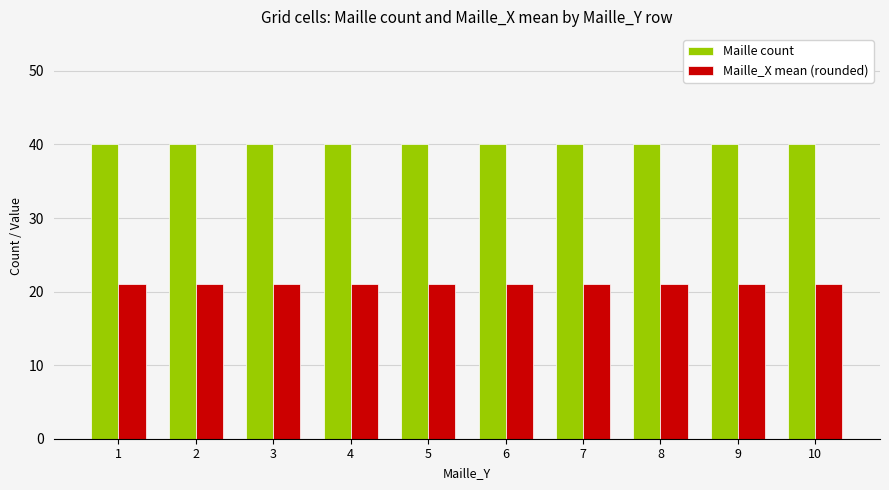

Count the number of data series in this chart.

2